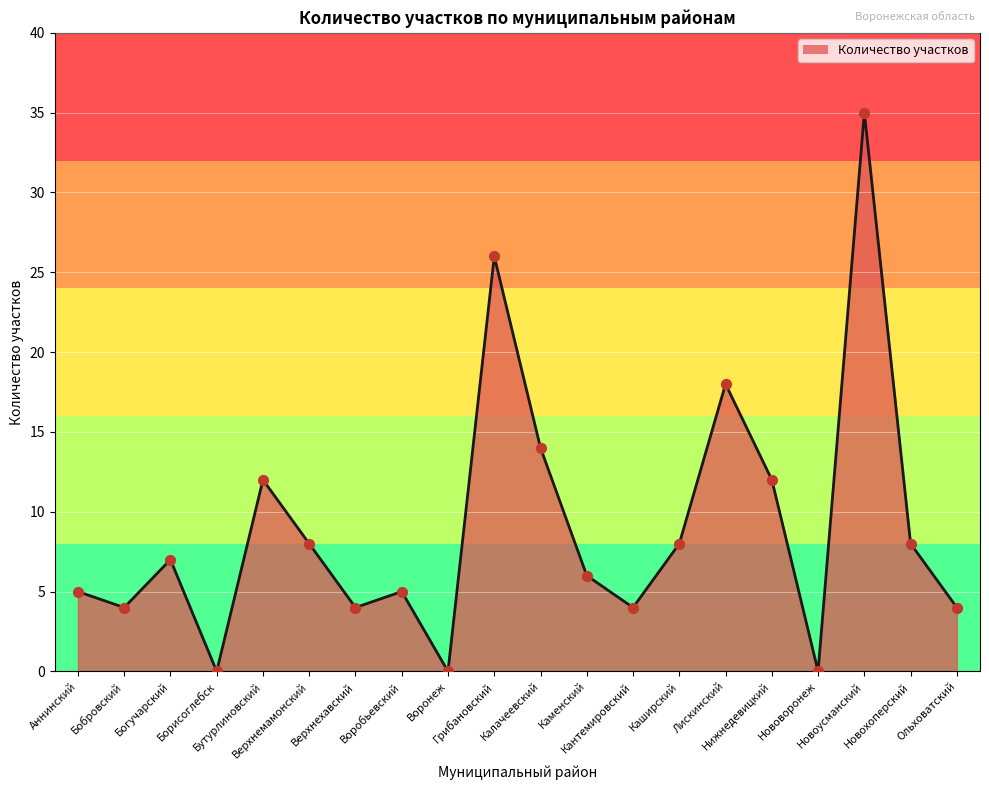

What is the change in value from Бутурлиновский to Каширский?

-4